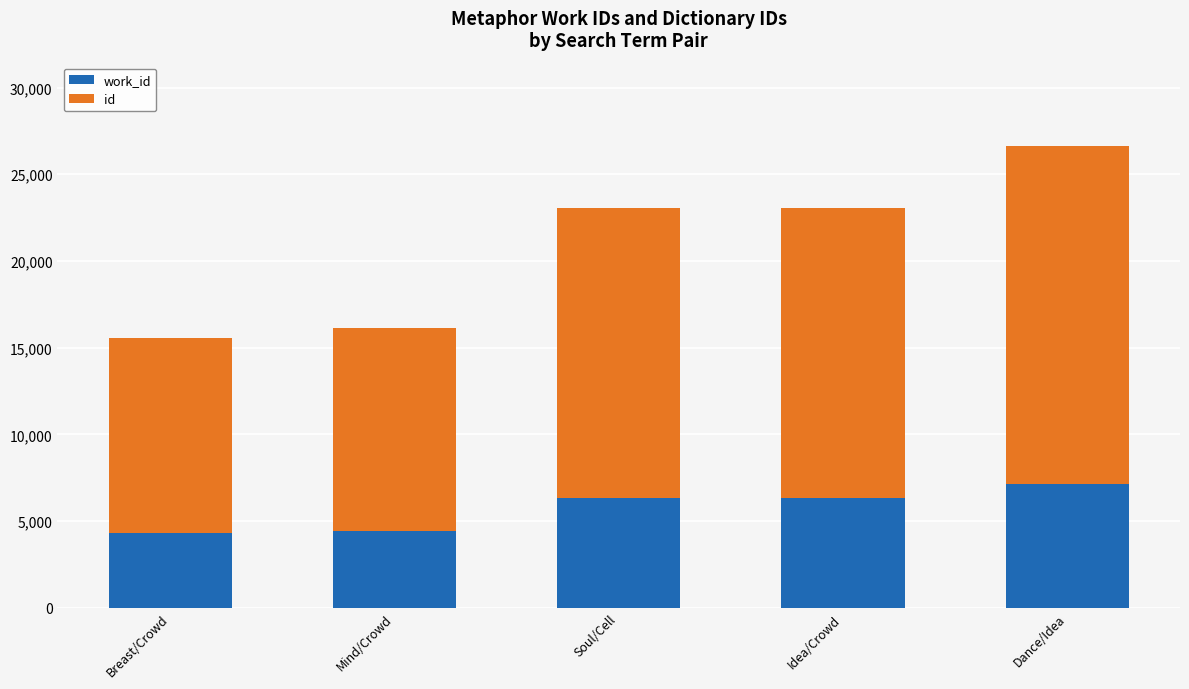

What is the total value across all series at Breast/Crowd?

15579